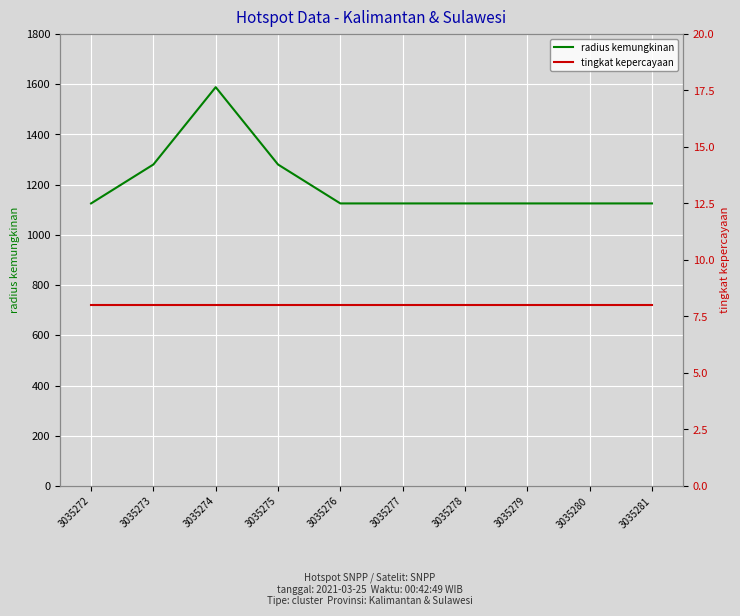

Read the tingkat kepercayaan value at 3035273.

8